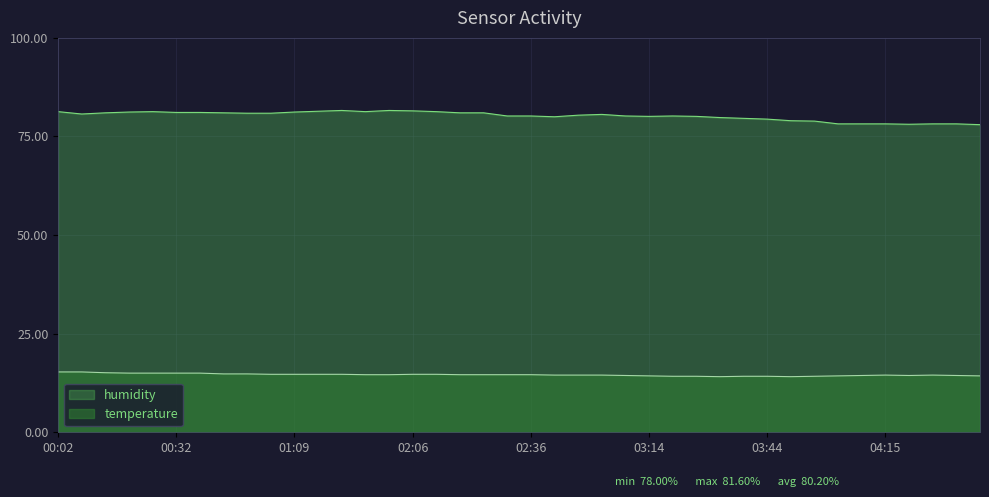

How many interior local peaks does the temperature series have?

2